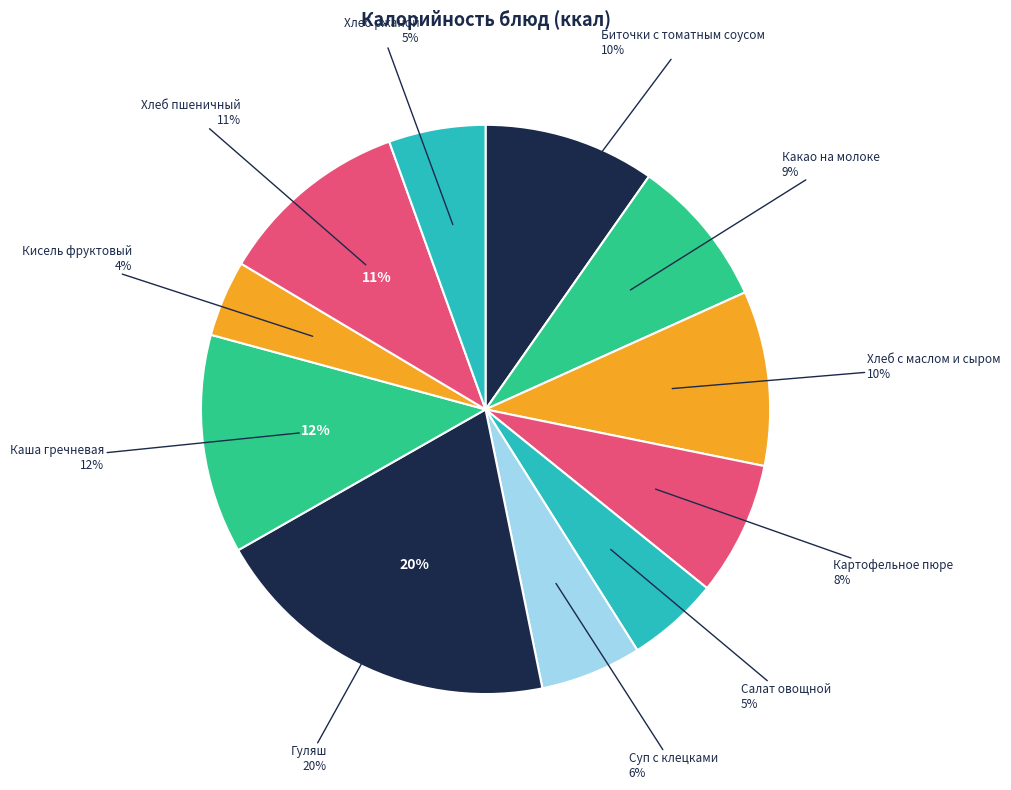

Count the number of slices in the pie.

11